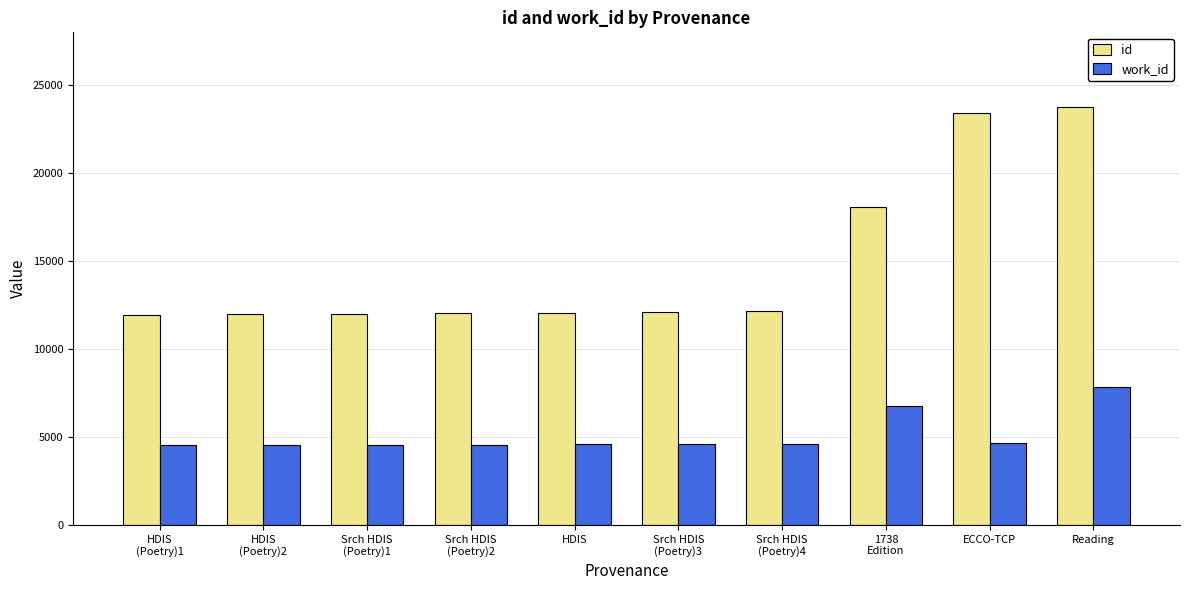

True or false: work_id has a value of 7861 at Reading.

True